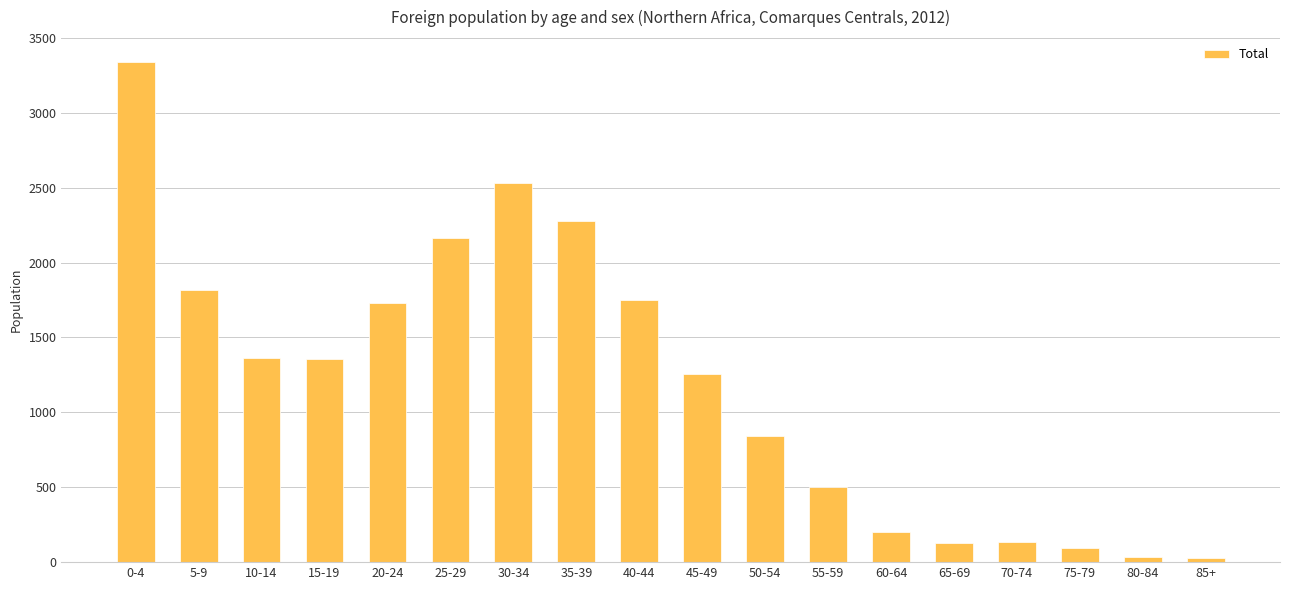

How many categories are shown in the chart?

18